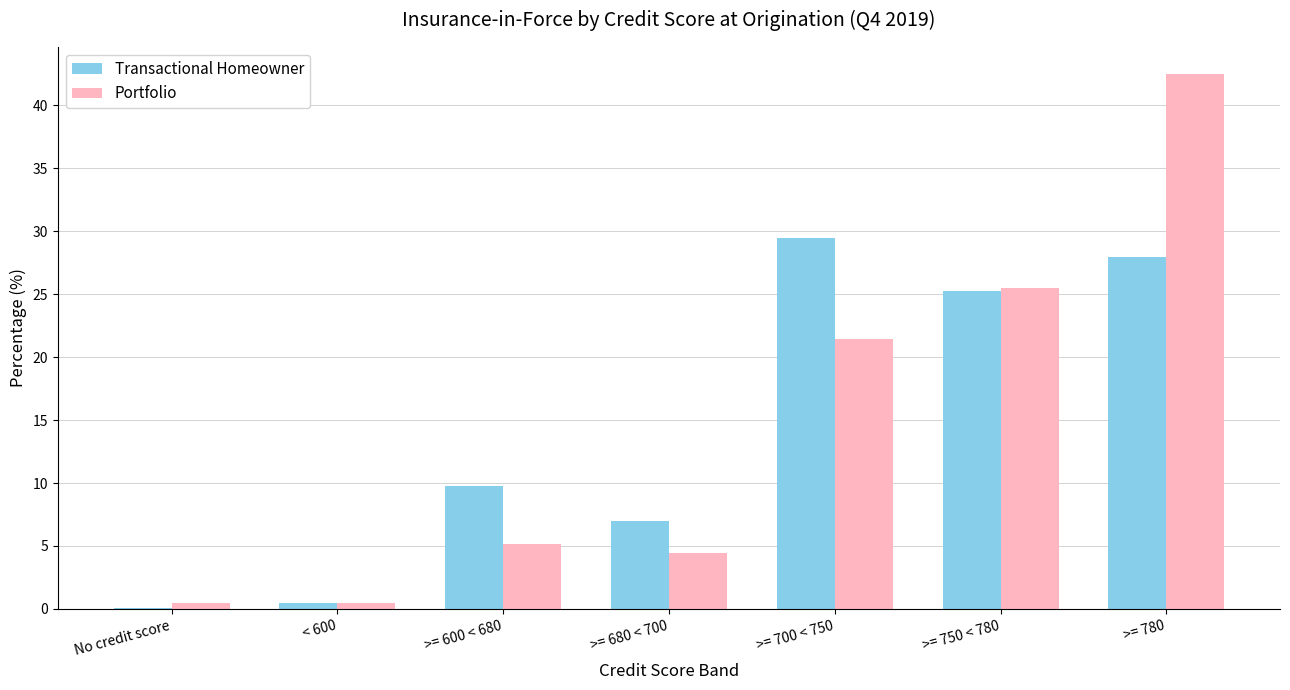

Which category has the highest value in the Portfolio series?

>= 780